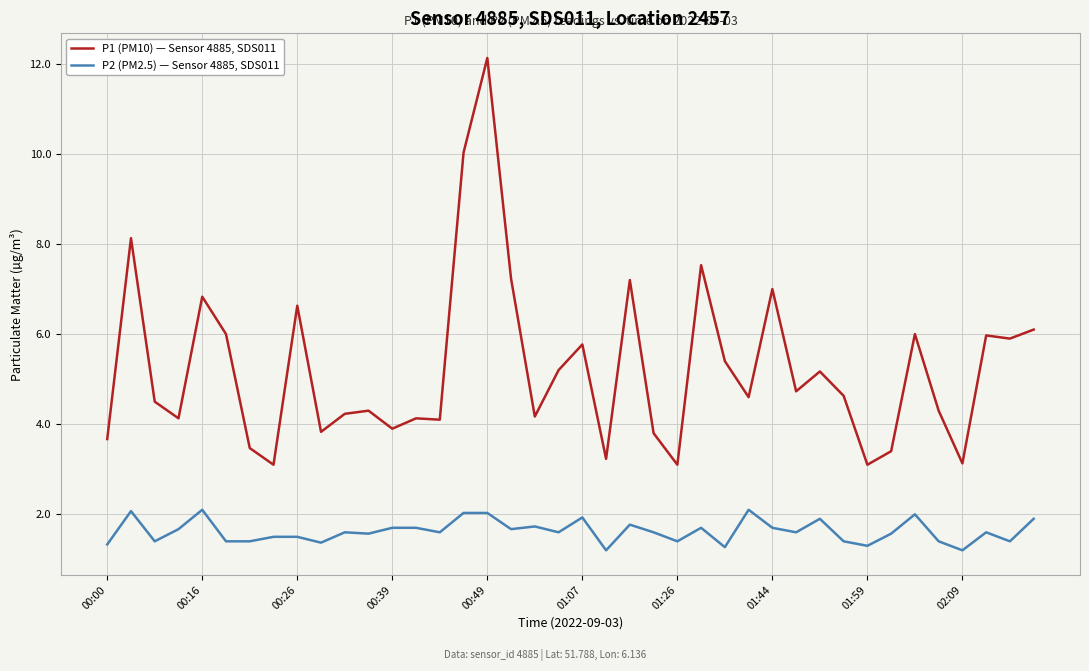

True or false: P1 (PM10) — Sensor 4885, SDS011 and P2 (PM2.5) — Sensor 4885, SDS011 intersect in this chart.

False